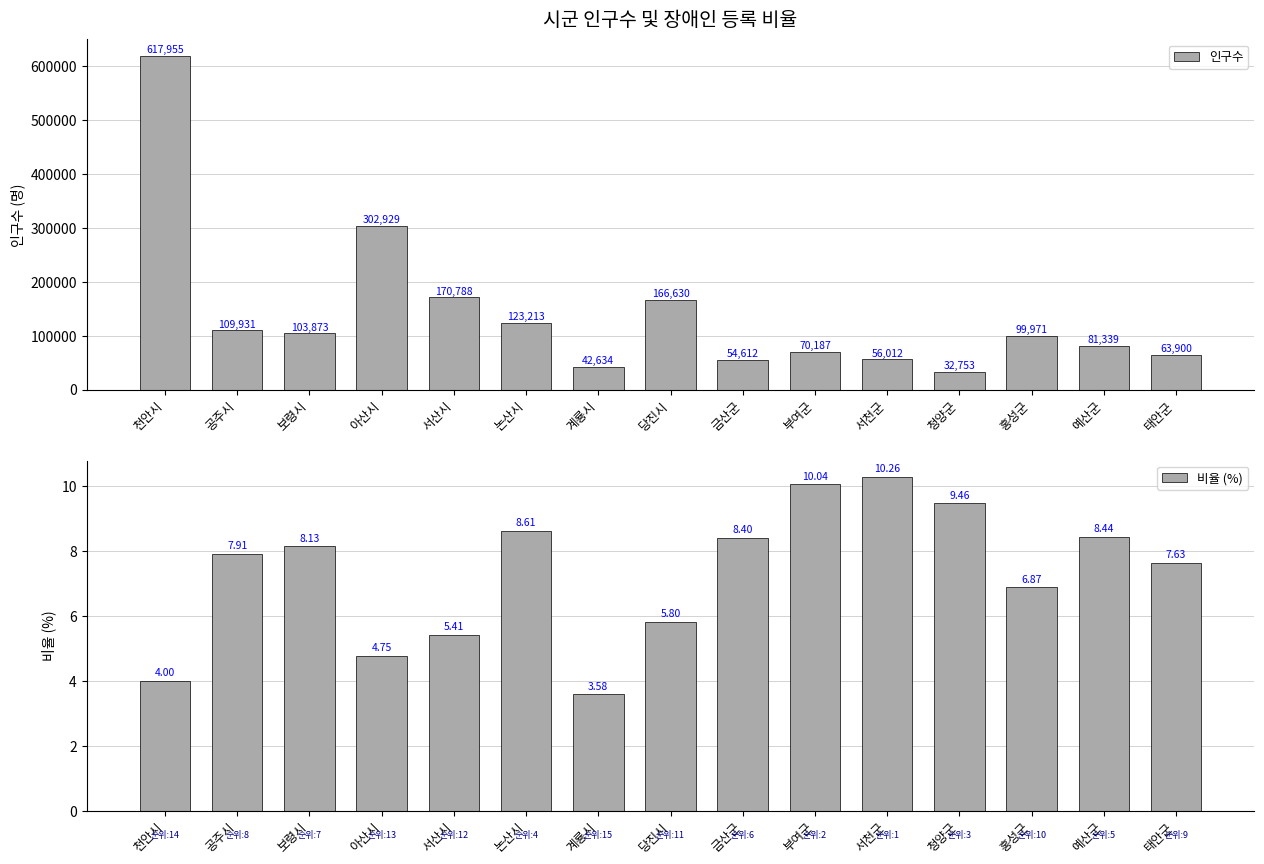

How many bars are there in total?

30